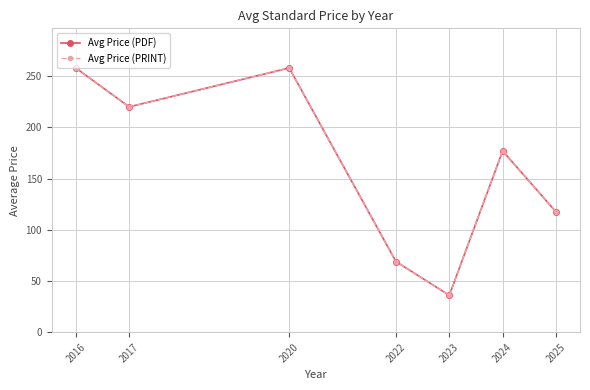

What is the minimum value shown in the chart?

36.0